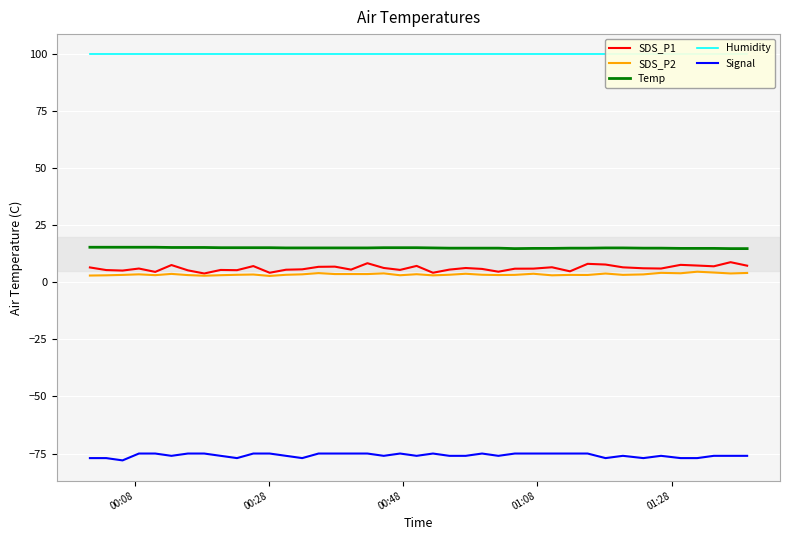

True or false: SDS_P2 and SDS_P1 intersect in this chart.

False